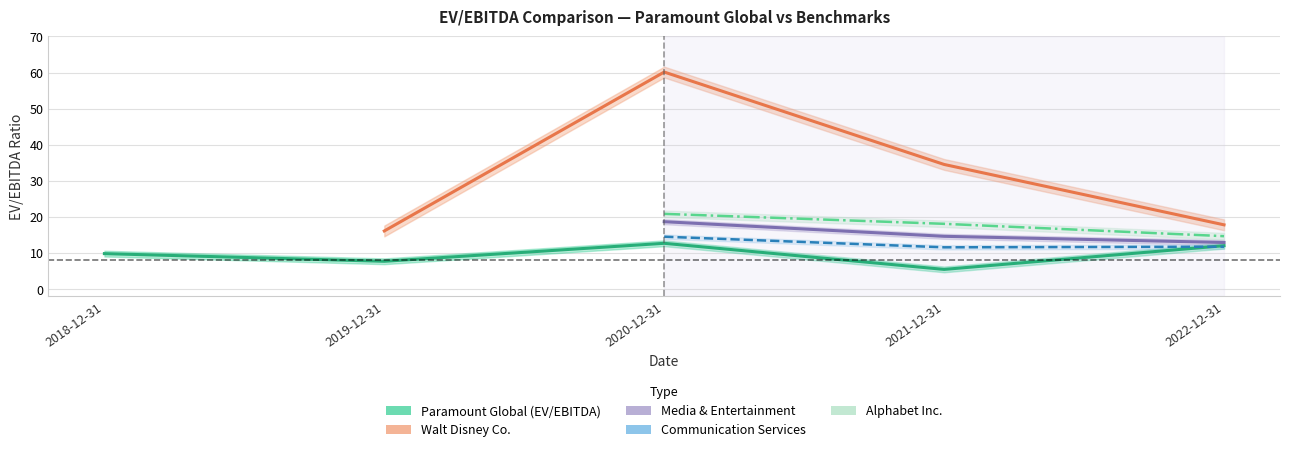

Does the chart display data point markers on the line(s)?

No